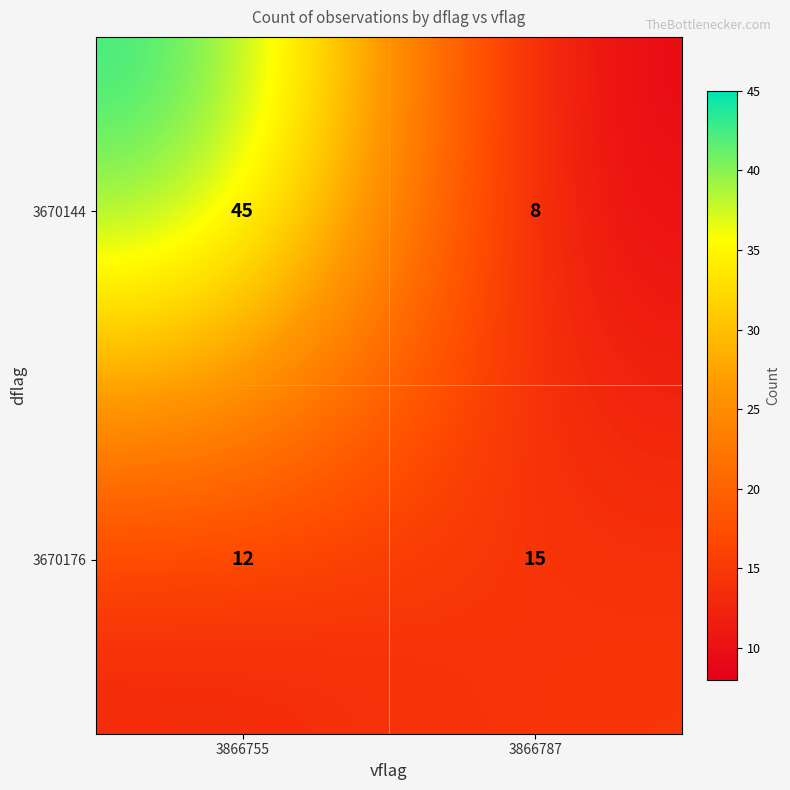

What is the sum of all 3670144 values?

53